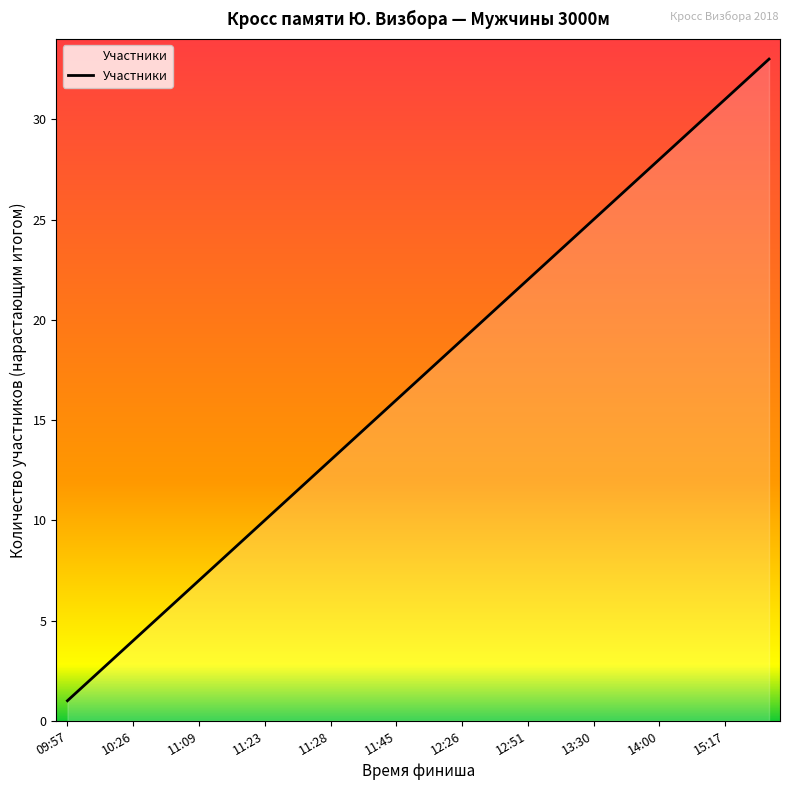

What is the greatest value displayed?

33